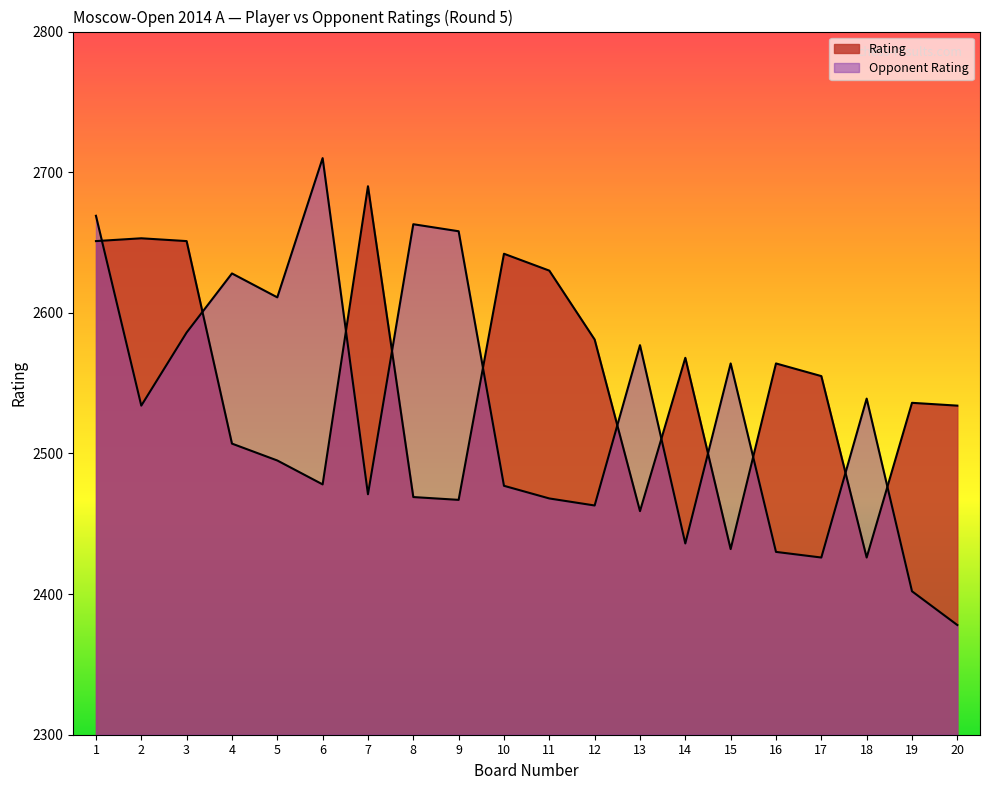

What is the sum of the Rating values at 14 and 5?

5063